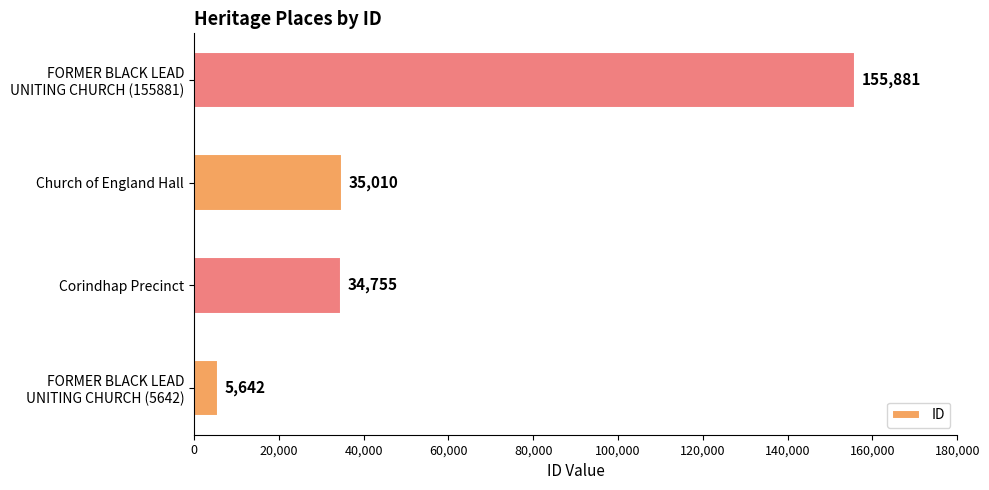

Reading bottom to top, transcribe all the data shown in this chart.

5642	34755	35010	155881